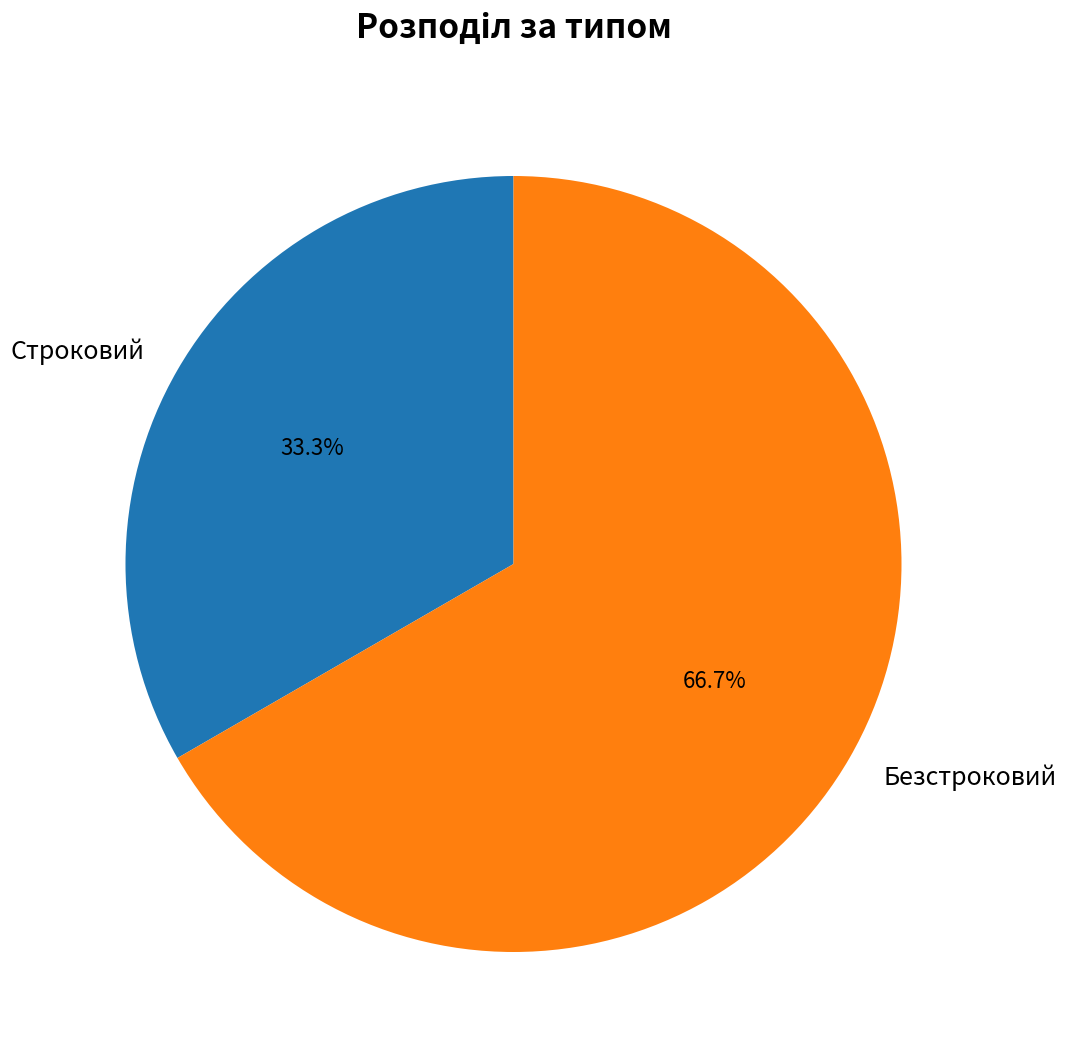

To the nearest percent, what is the difference between the Строковий and Безстроковий slice percentages?

33%